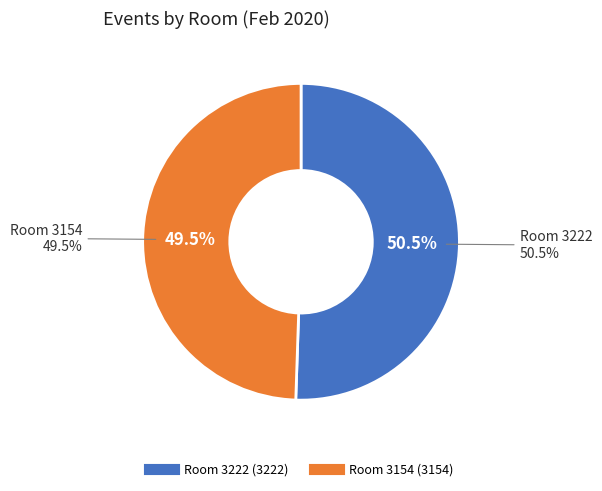

Which slice is the largest?

71642-17851291 (Room 3222)